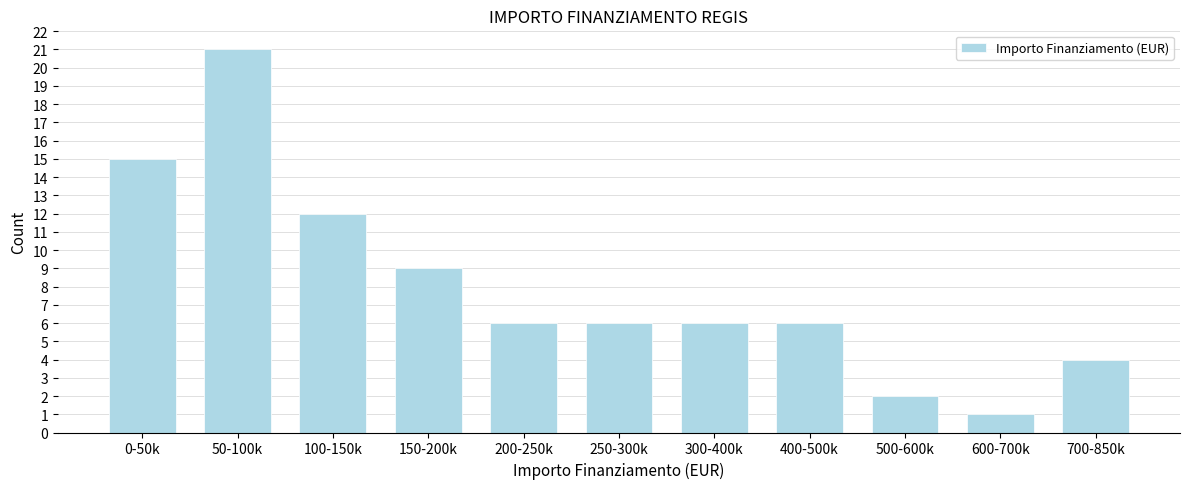

Reading right to left, list all the values displayed in this chart.

4	1	2	6	6	6	6	9	12	21	15